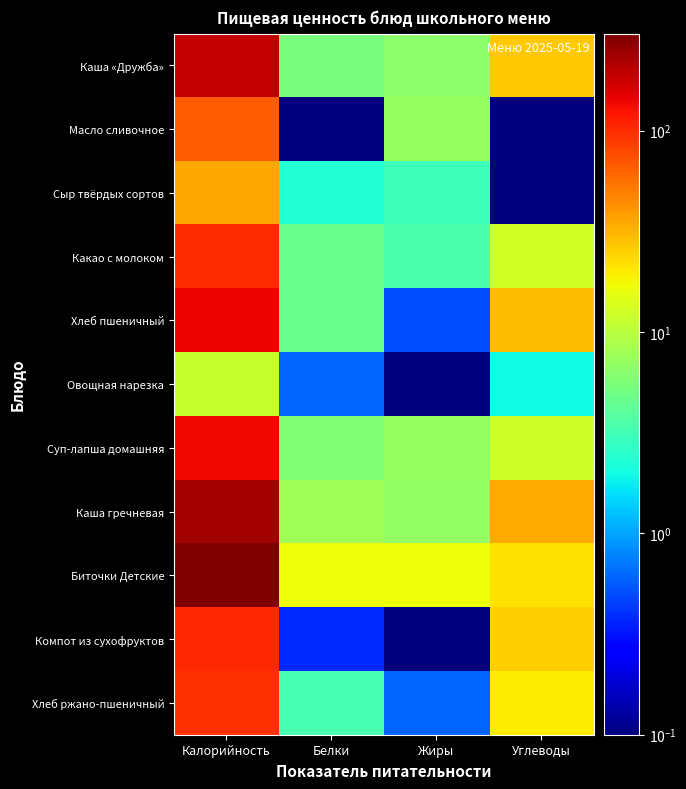

At which category is the sum across all series the highest?

Калорийность